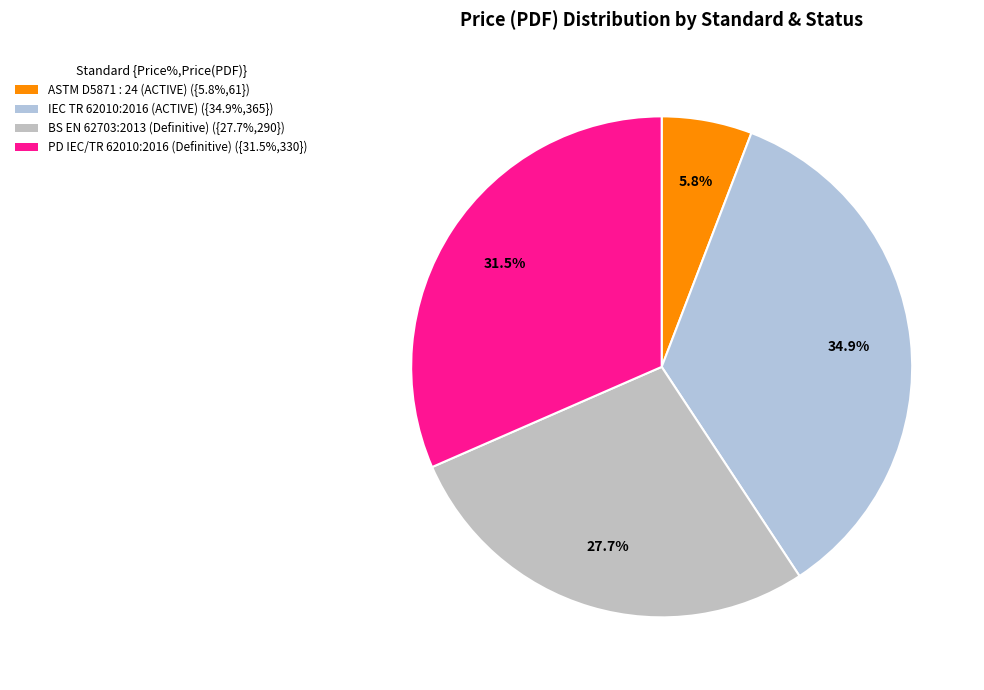

What is the smallest slice in the pie chart?

ASTM D5871 : 24 (ACTIVE)